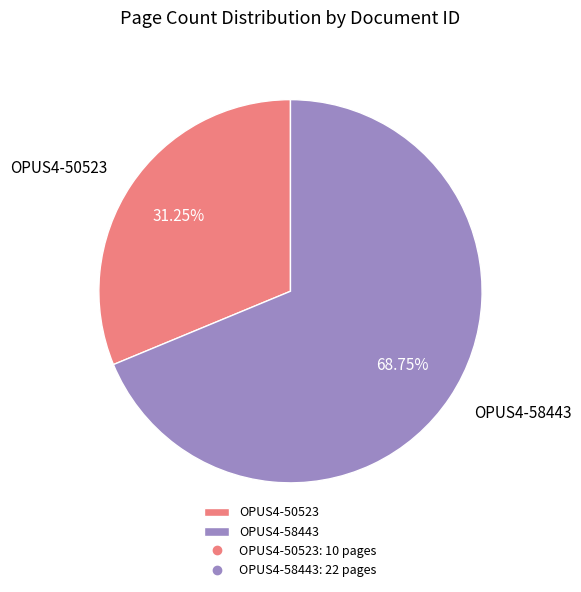

To the nearest percent, what percentage of the pie is OPUS4-58443?

69%